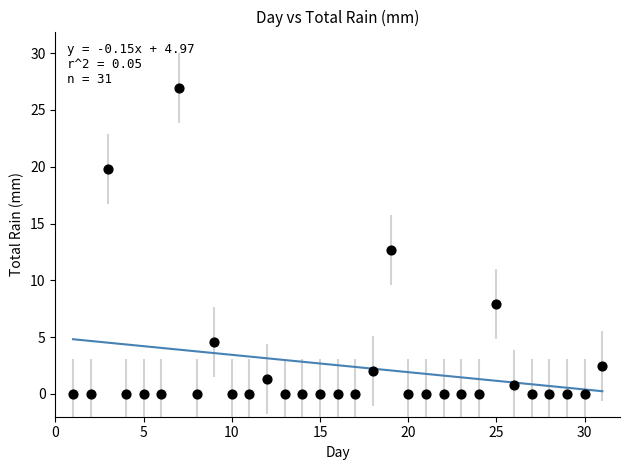

What is the range of X values (max minus min)?

30.0